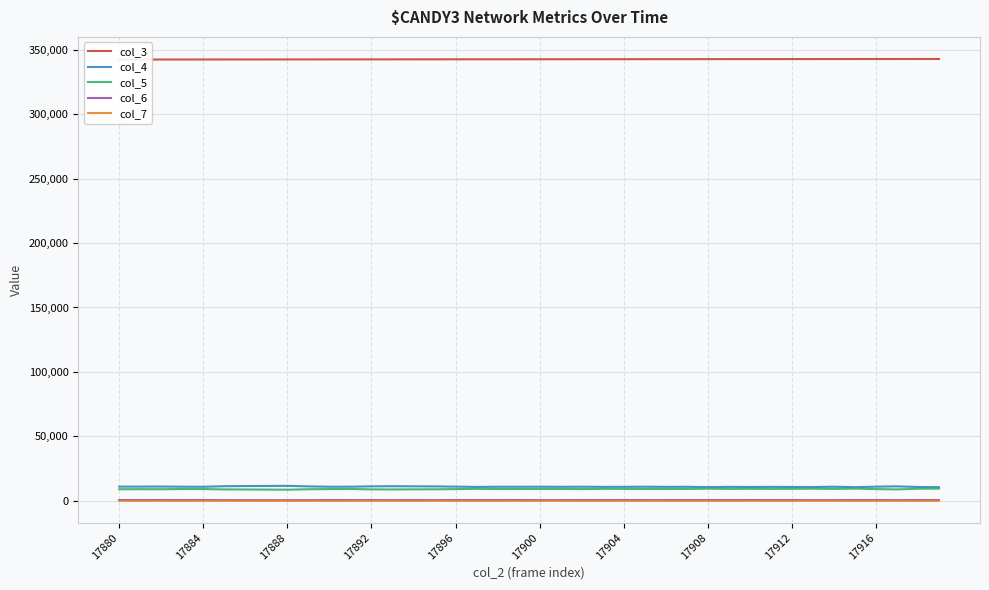

Which series has the largest total across all categories?

col_3